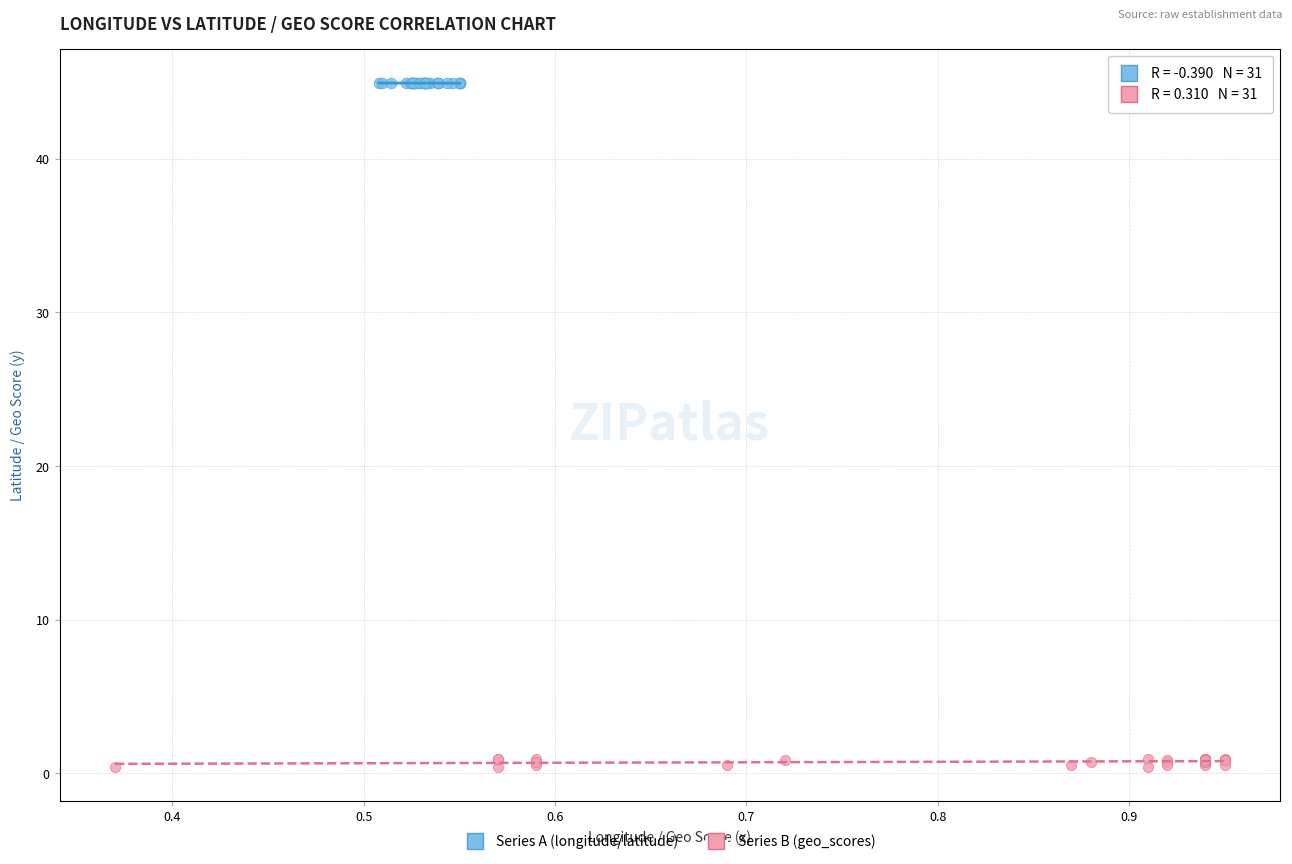

Which series has the largest Y range (max minus min)?

Series B (geo_scores)